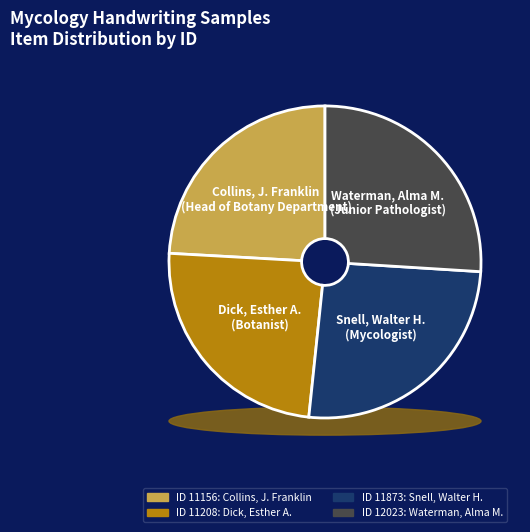

Is it true that Dick, Esther A.
(Botanist) is 24% of the pie?

True